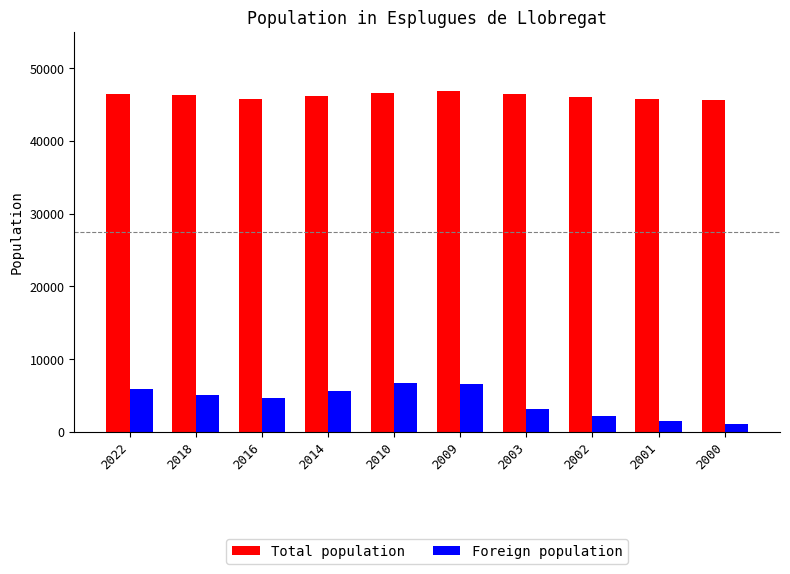

What is the total value across all series at 2018?

51473